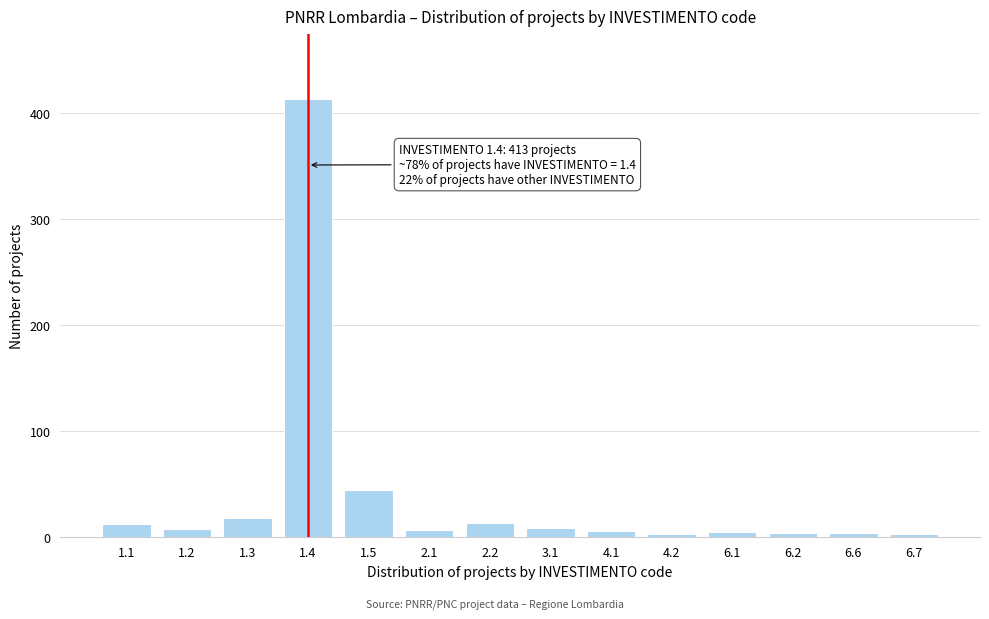

What is the difference between the maximum and minimum values?

410